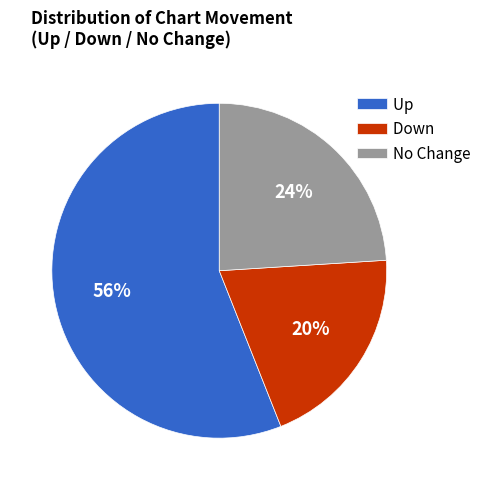

Which has a higher value, Up or Down?

Up